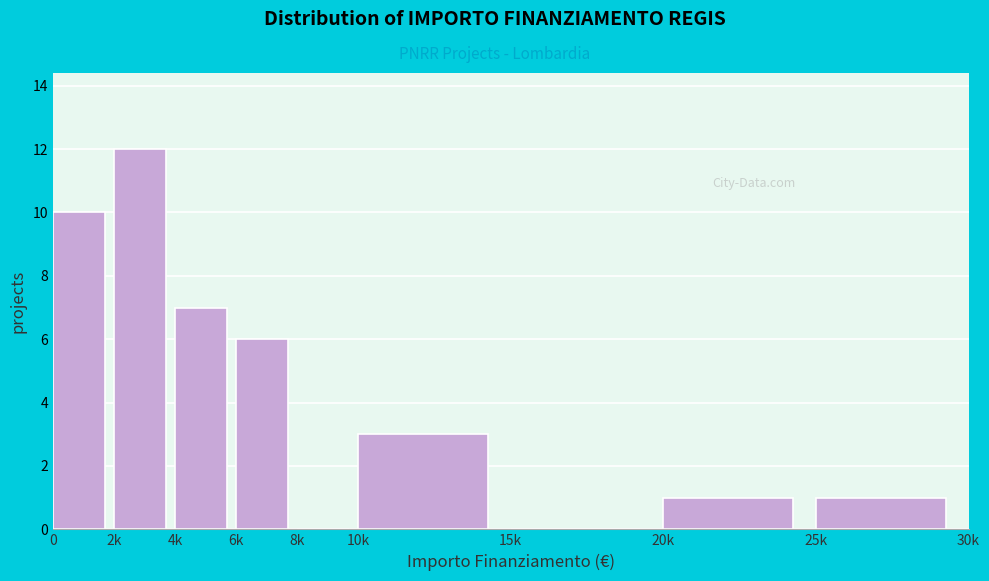

Reading left to right, list all the values displayed in this chart.

0=10	2k=12	4k=7	6k=6	8k=0	10k=3	15k=0	20k=1	25k=1